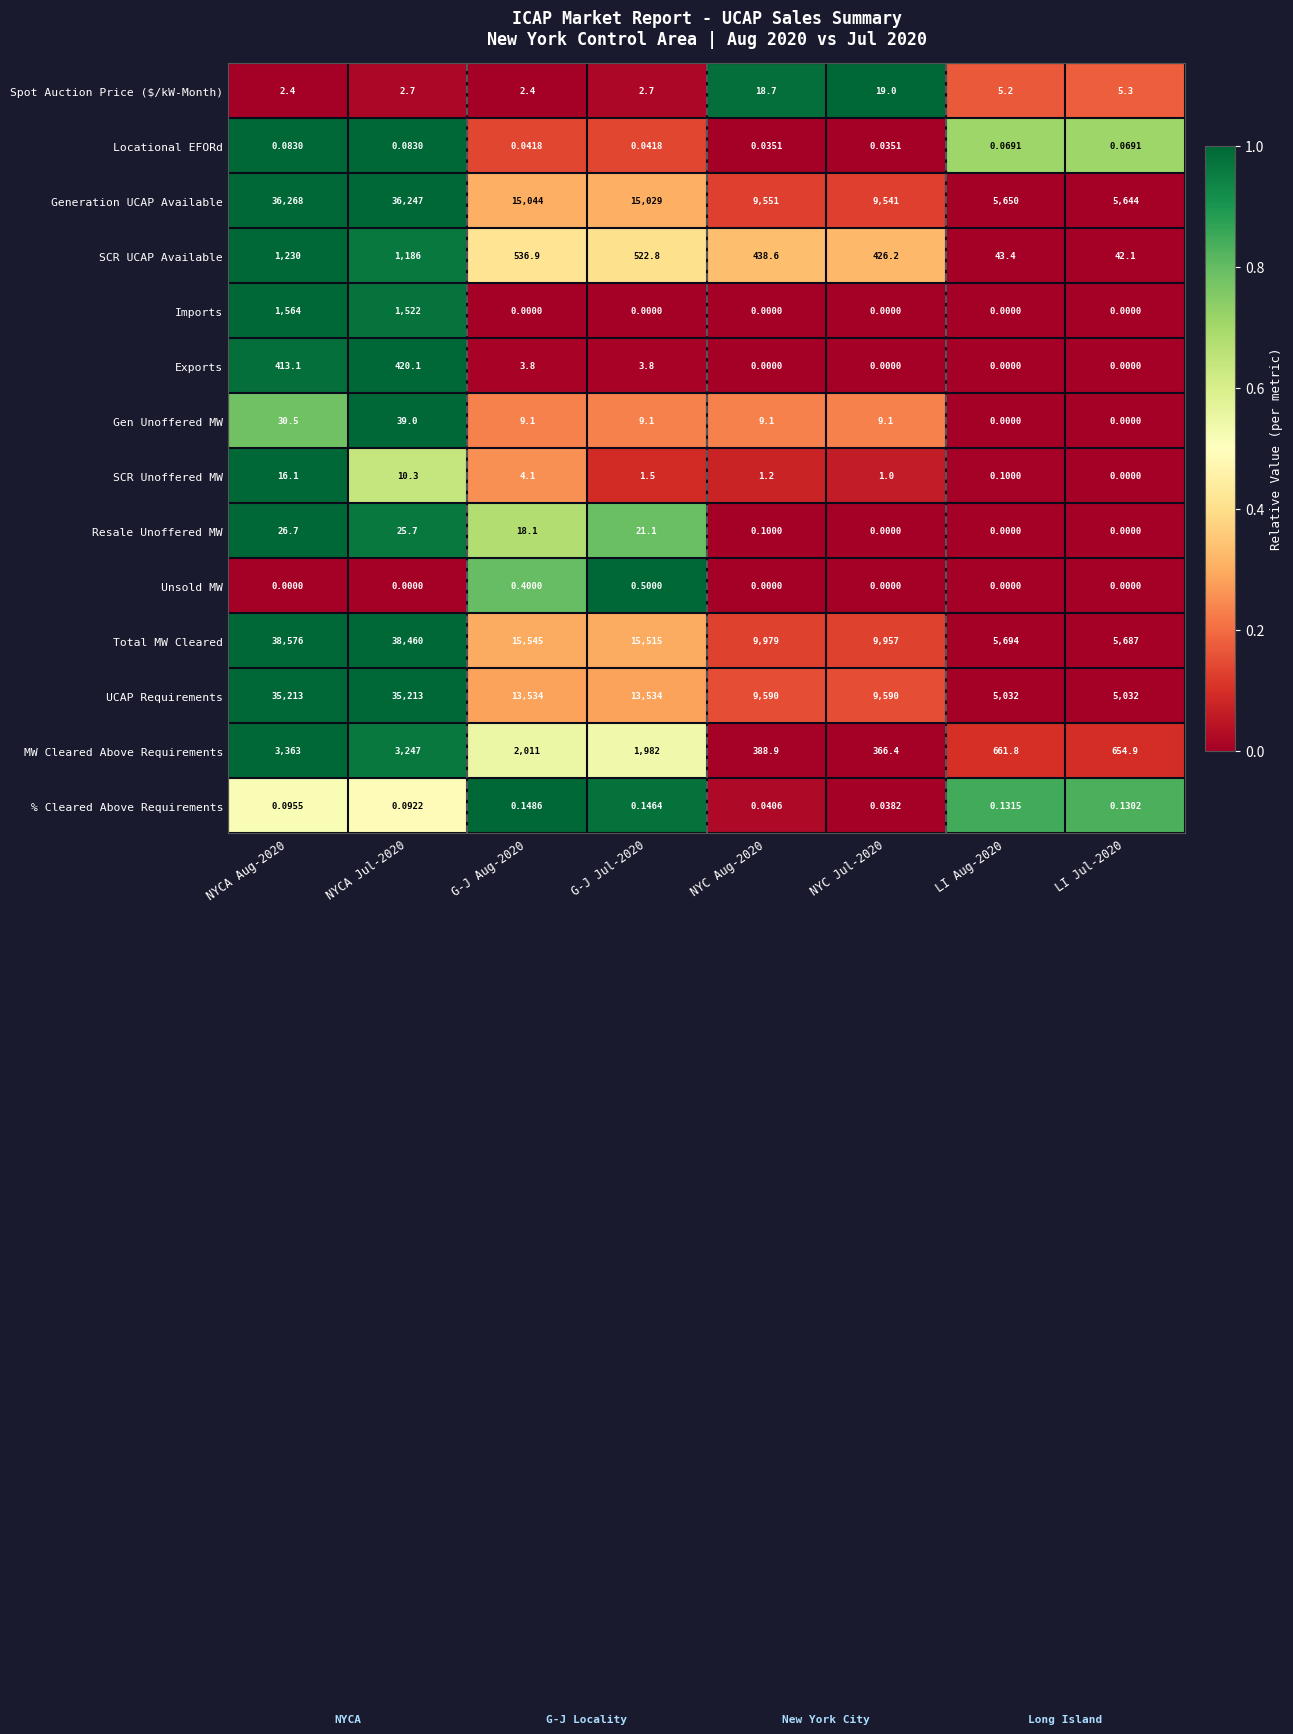

How many values in the Gen Unoffered MW series exceed 9?

6